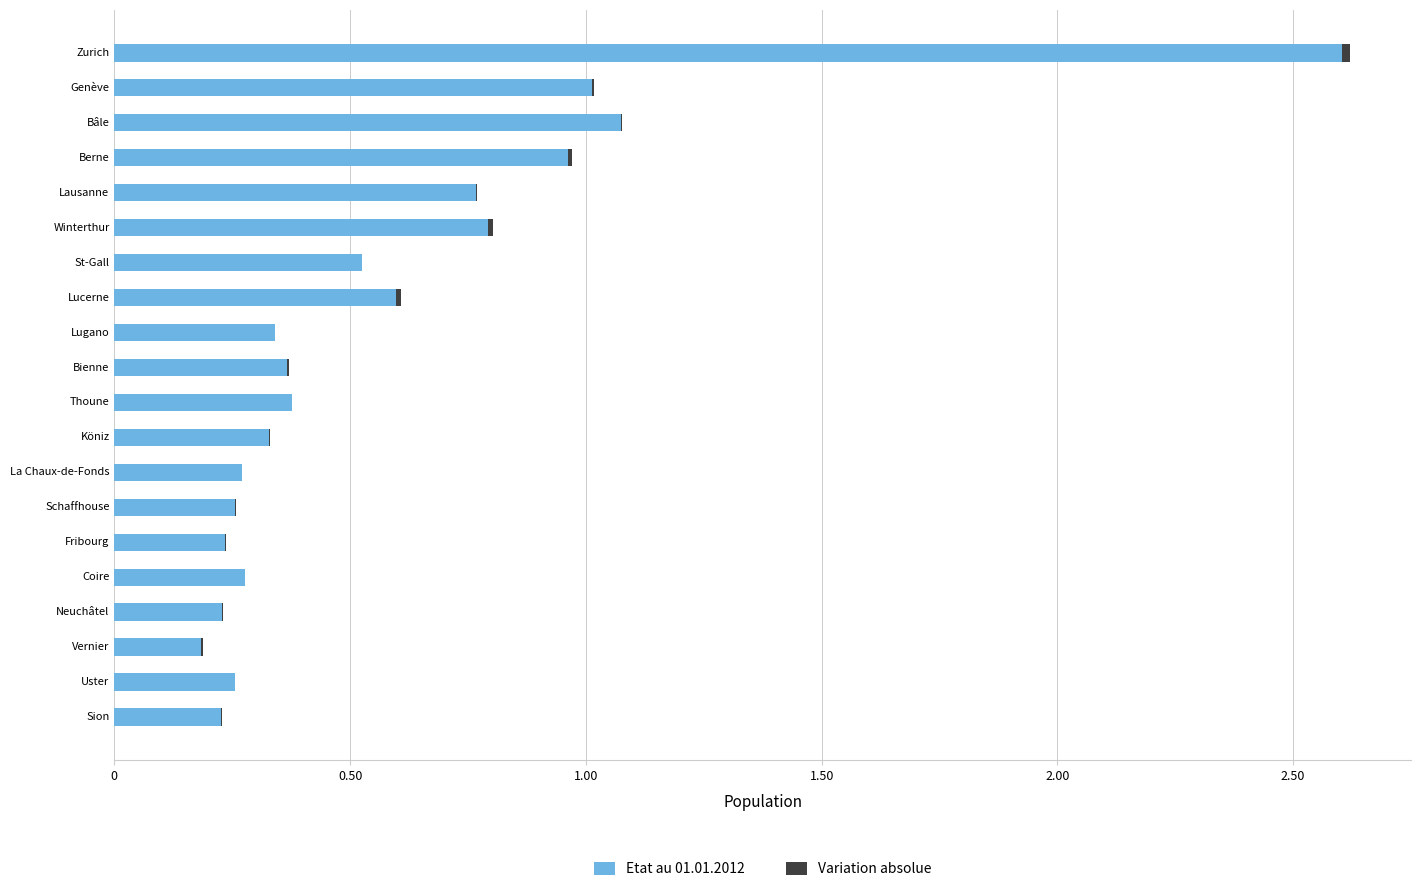

Reading left to right, extract all data points from this chart.

Etat au 01.01.2012: 260337	101273	107542	96202	76696	79281	52429	59776	34034	36713	37611	32750	27080	25672	23498	27683	22841	18473	25582	22567
Variation absolue: 1643	526	85	854	121	1052	189	965	57	322	112	157	84	121	169	80	186	257	6	270